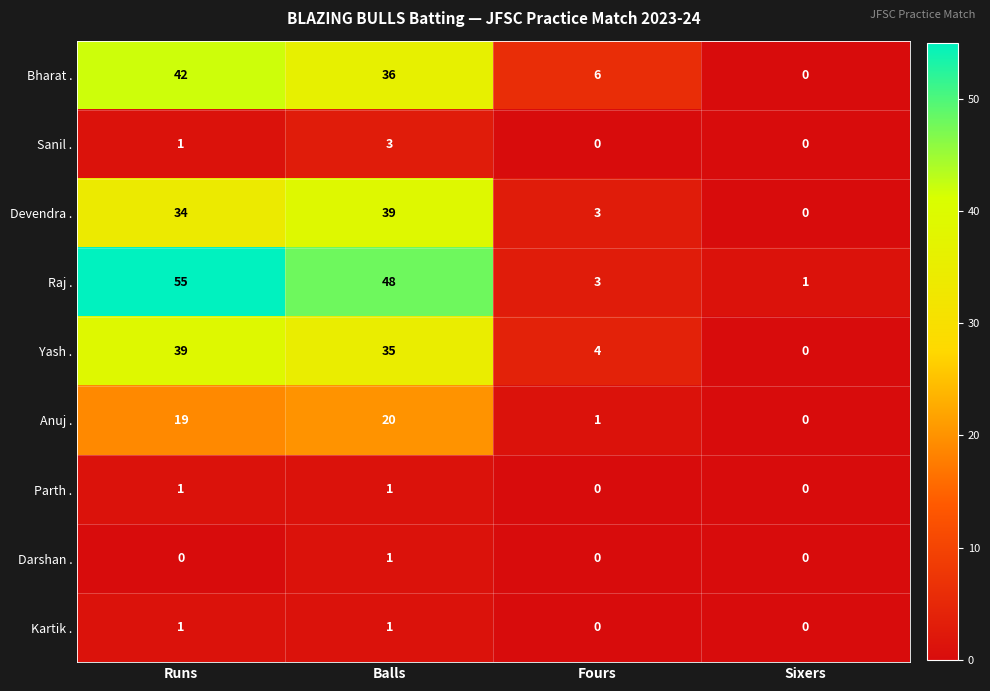

Which series has the widest spread of values?

Raj .